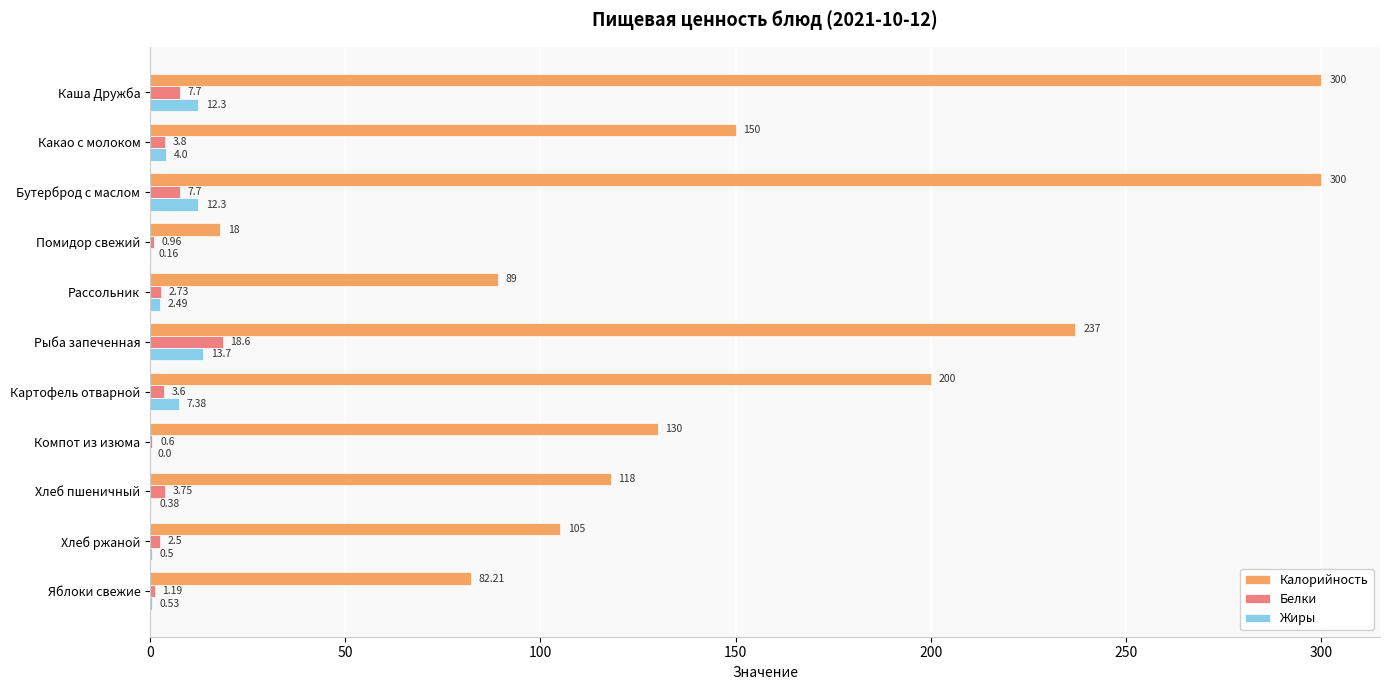

Between Рассольник and Яблоки свежие, which series saw the biggest shift?

Калорийность